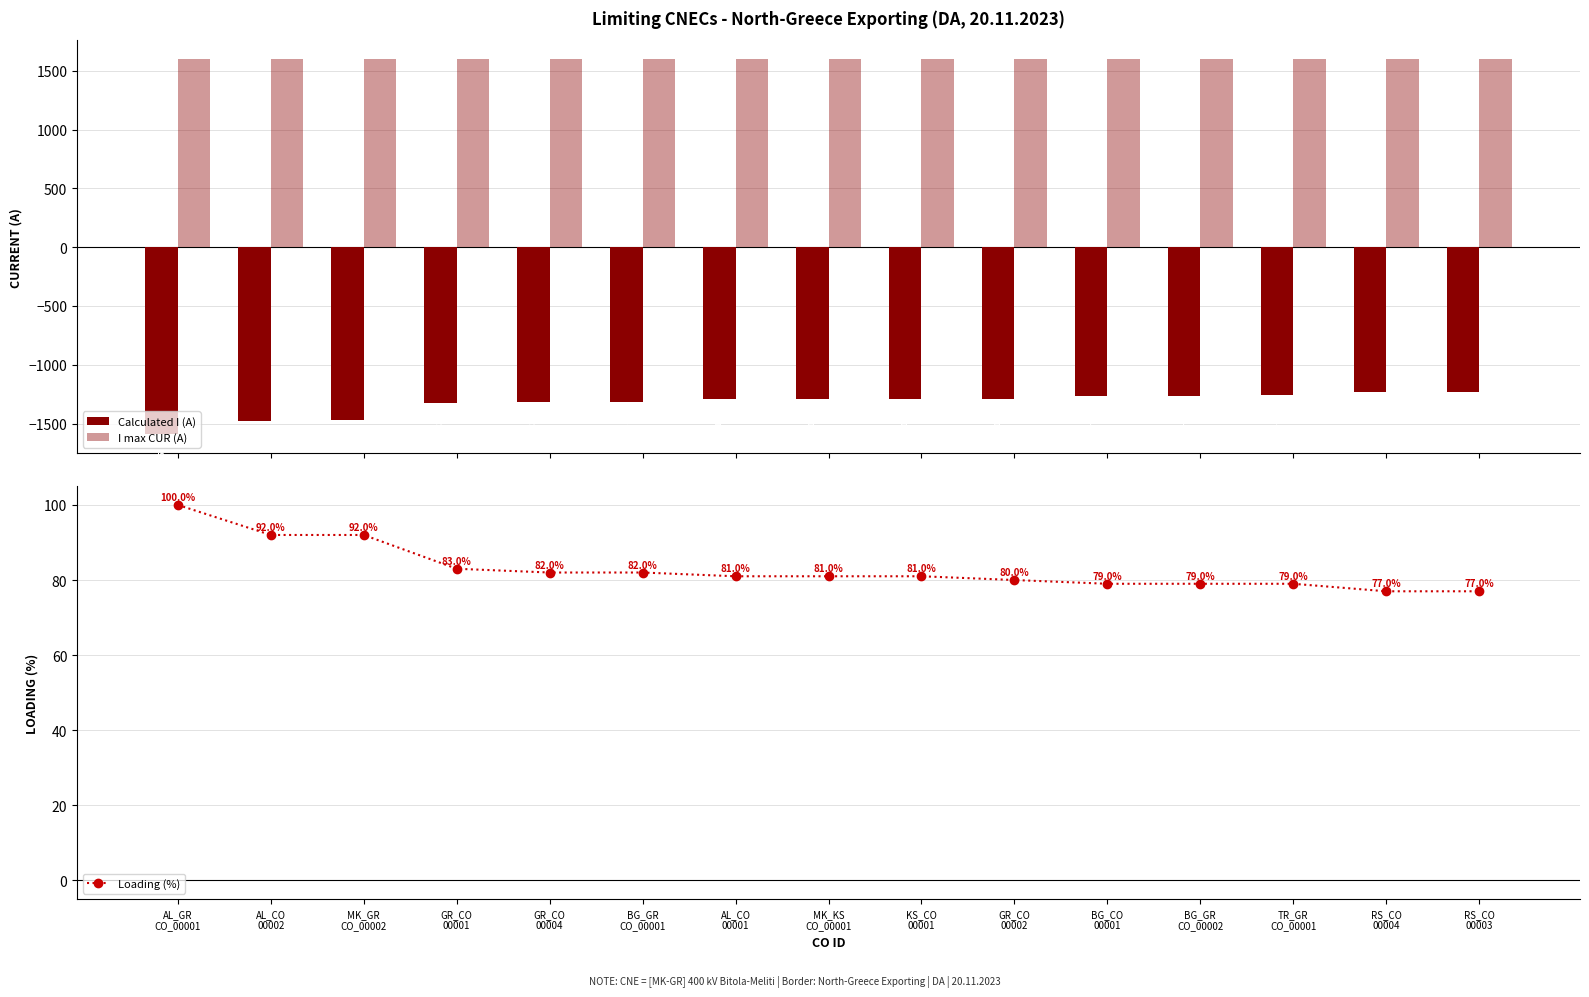

Rank the series by their average value, from highest to lowest.

I max CUR (A), Loading (%), Calculated I (A)